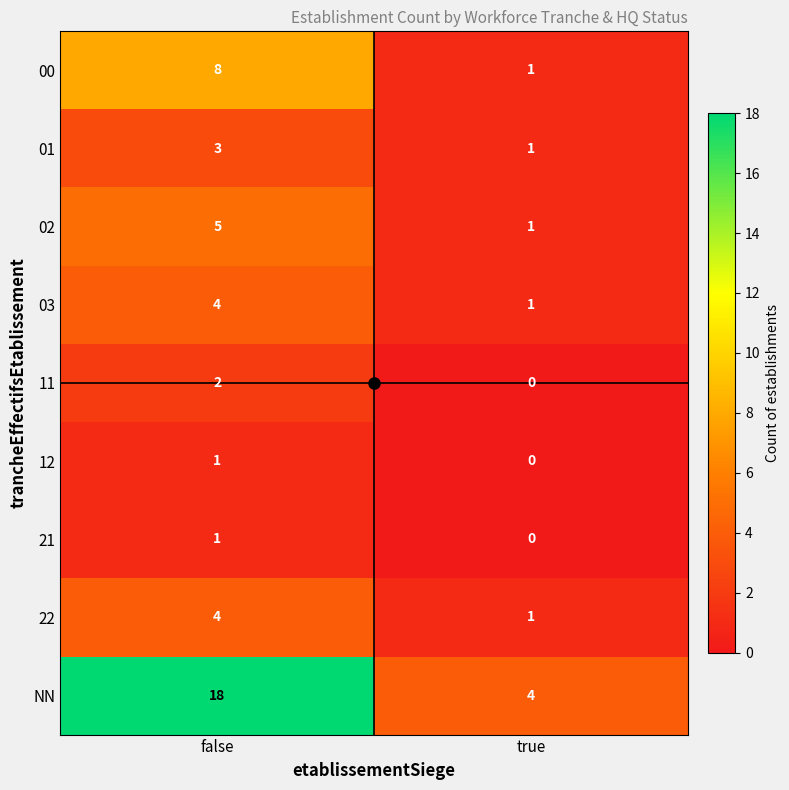

What is the sum of all 01 values?

4